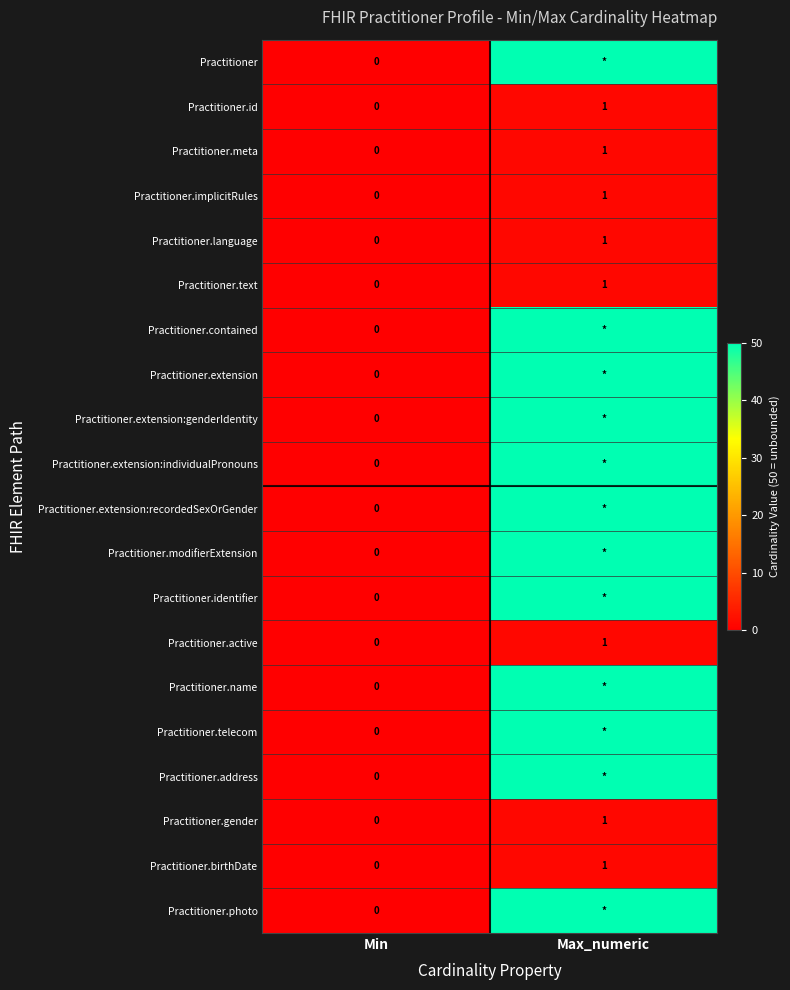

Is it true that Practitioner.text equals -1 at Min?

False